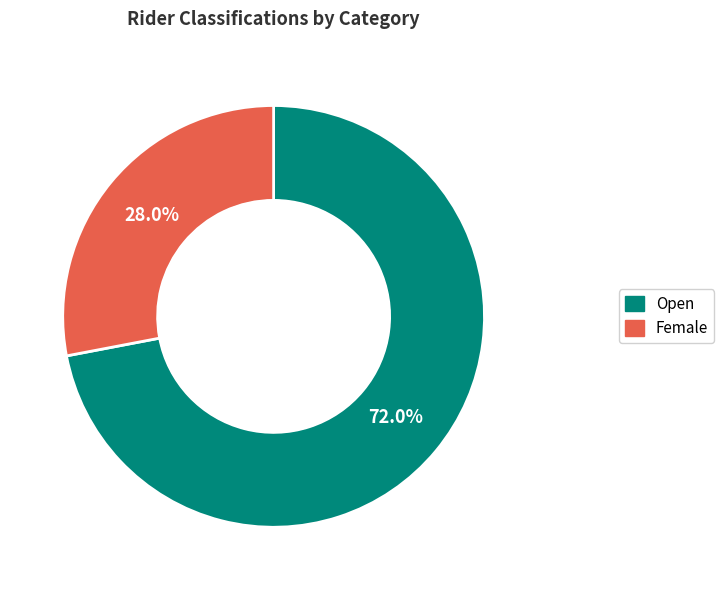

Does any single category account for the majority?

Yes